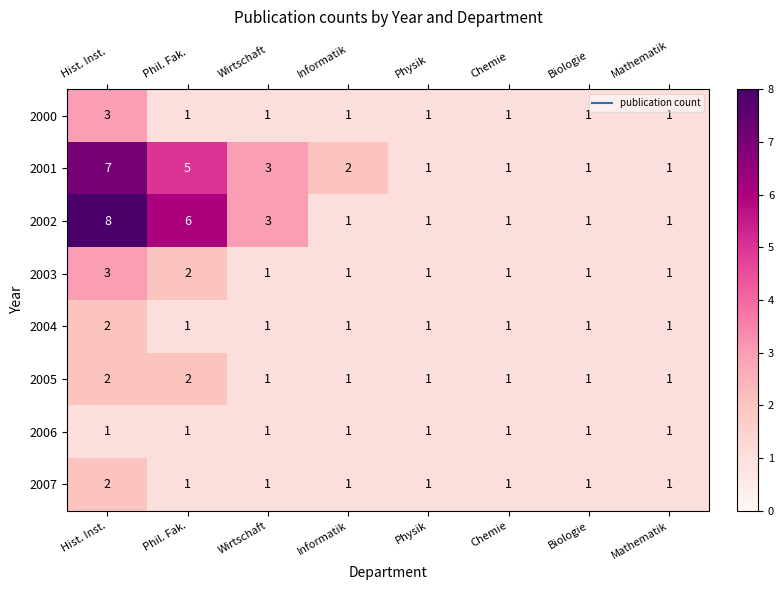

At which category is the sum across all series the highest?

Hist. Inst.